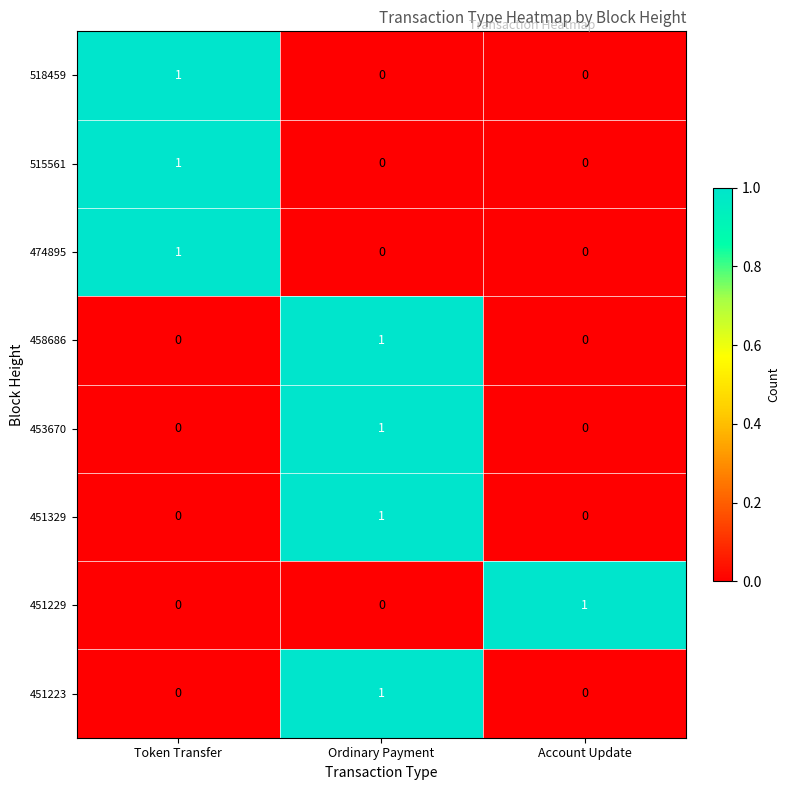

How many 474895 values are between 0 and 1?

3